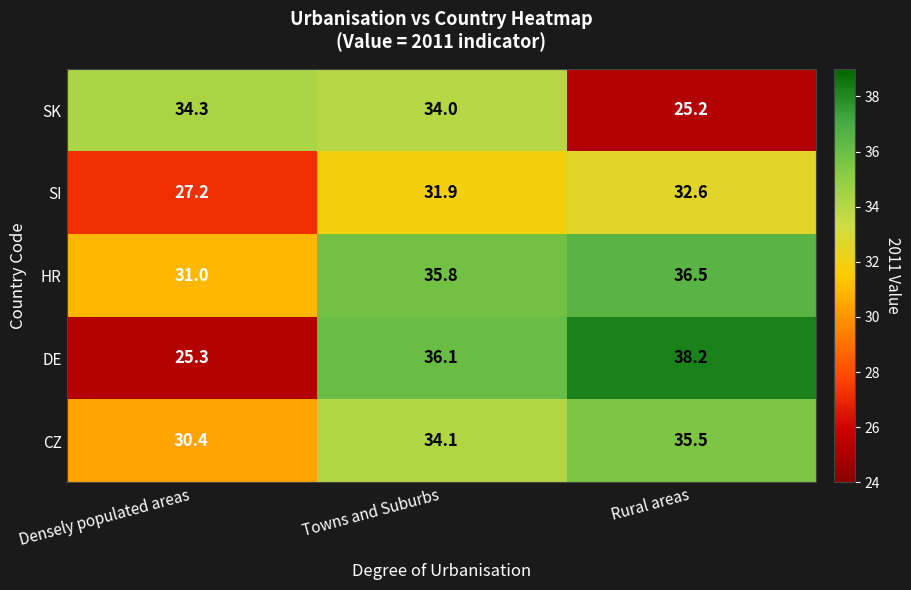

Between Towns and Suburbs and Rural areas, which series saw the biggest shift?

SK